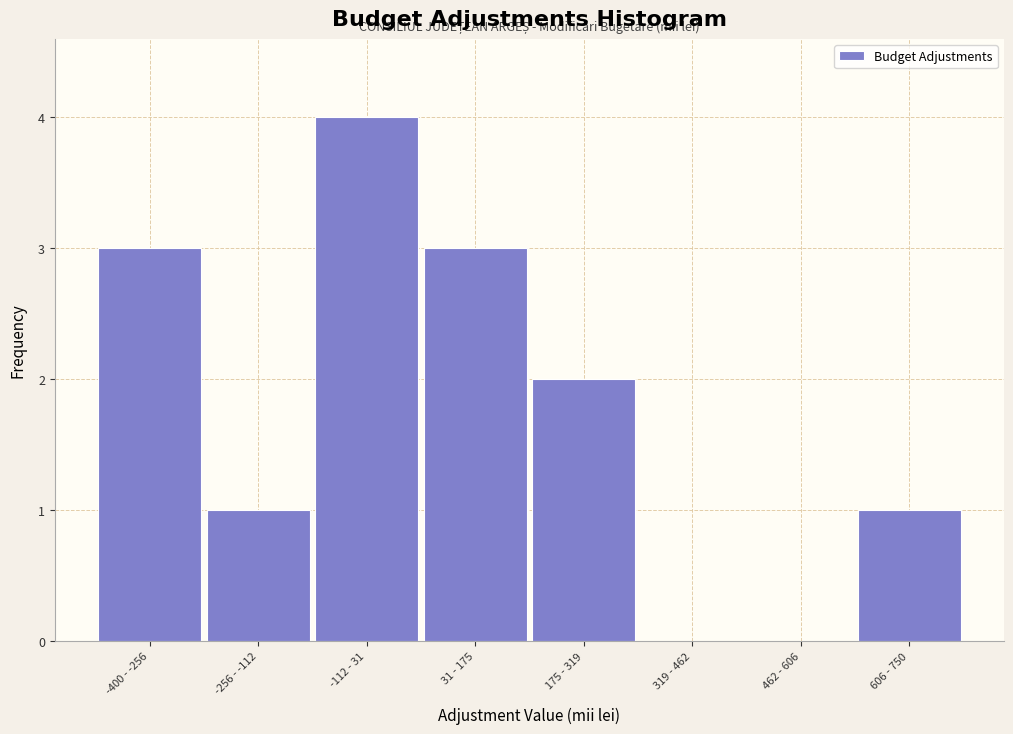

Reading left to right, extract all data points from this chart.

-400 - -256=3	-256 - -112=1	-112 - 31=4	31 - 175=3	175 - 319=2	319 - 462=0	462 - 606=0	606 - 750=1